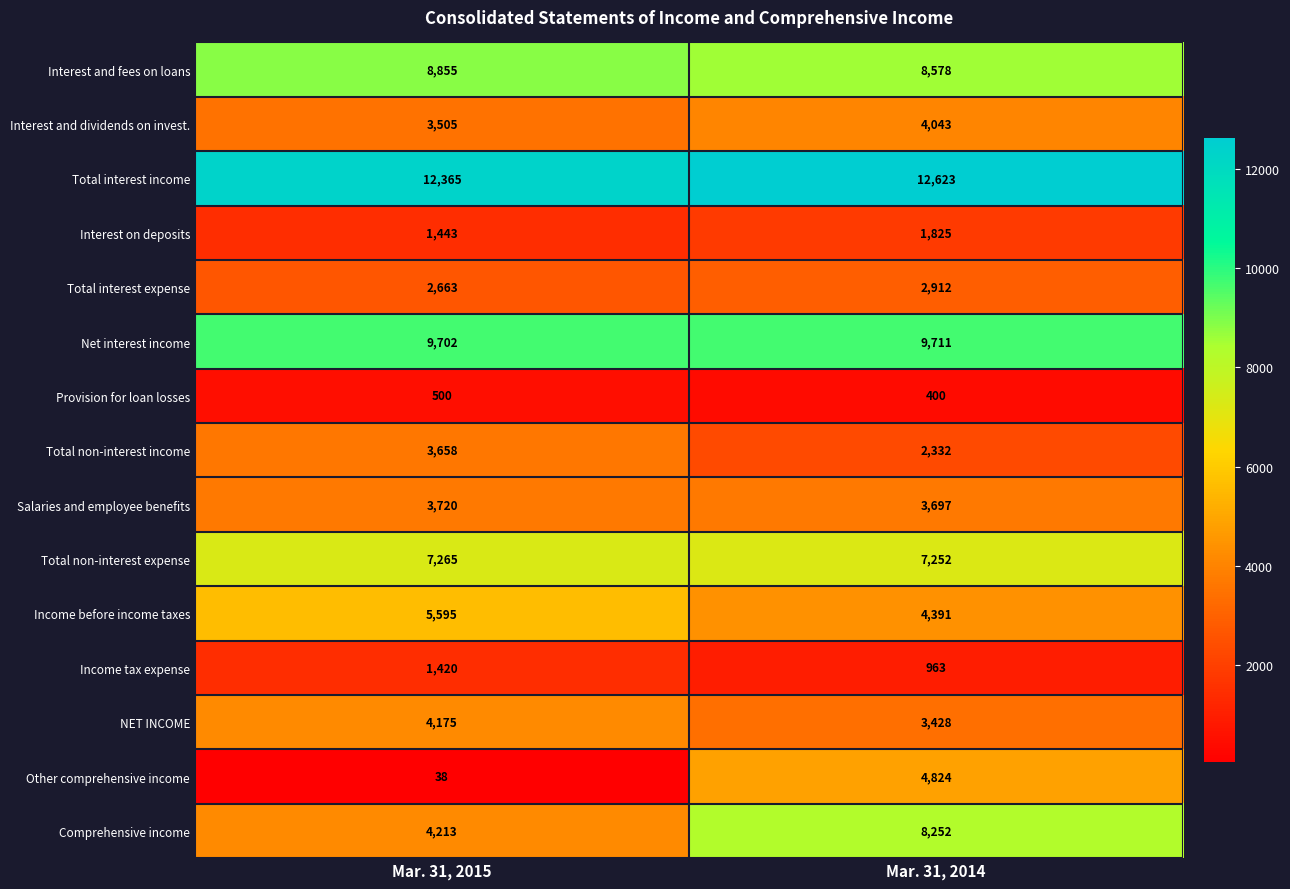

Which series has the widest spread of values?

Other comprehensive income